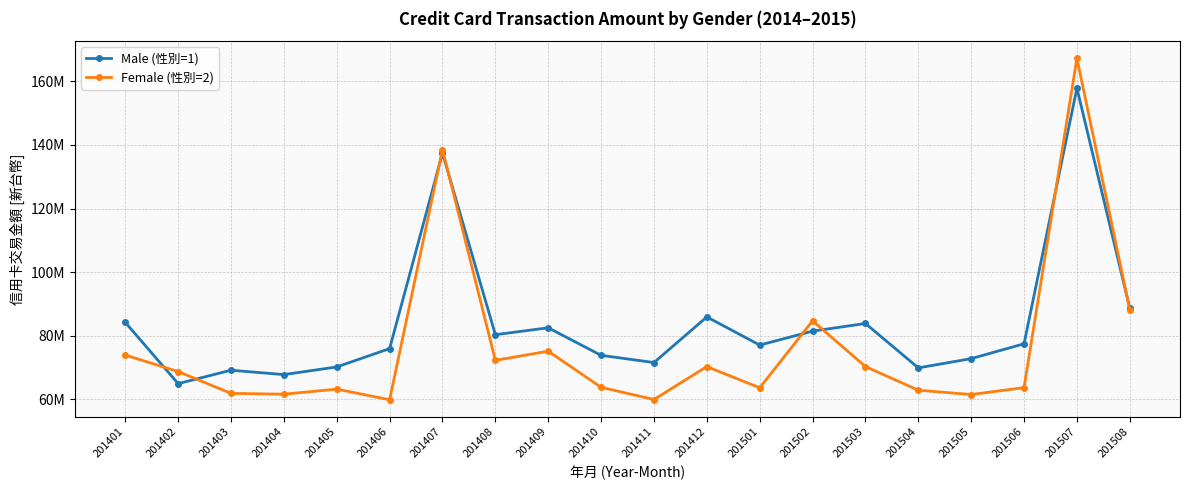

What is the maximum value for Female (性別=2)?

167278053